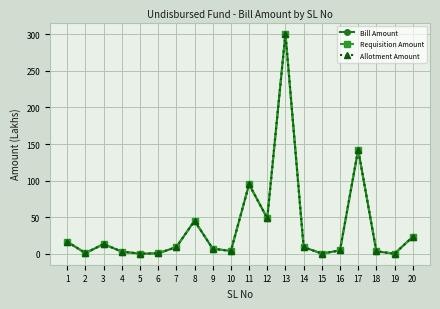

True or false: Allotment Amount has more than 2 interior local peaks.

True